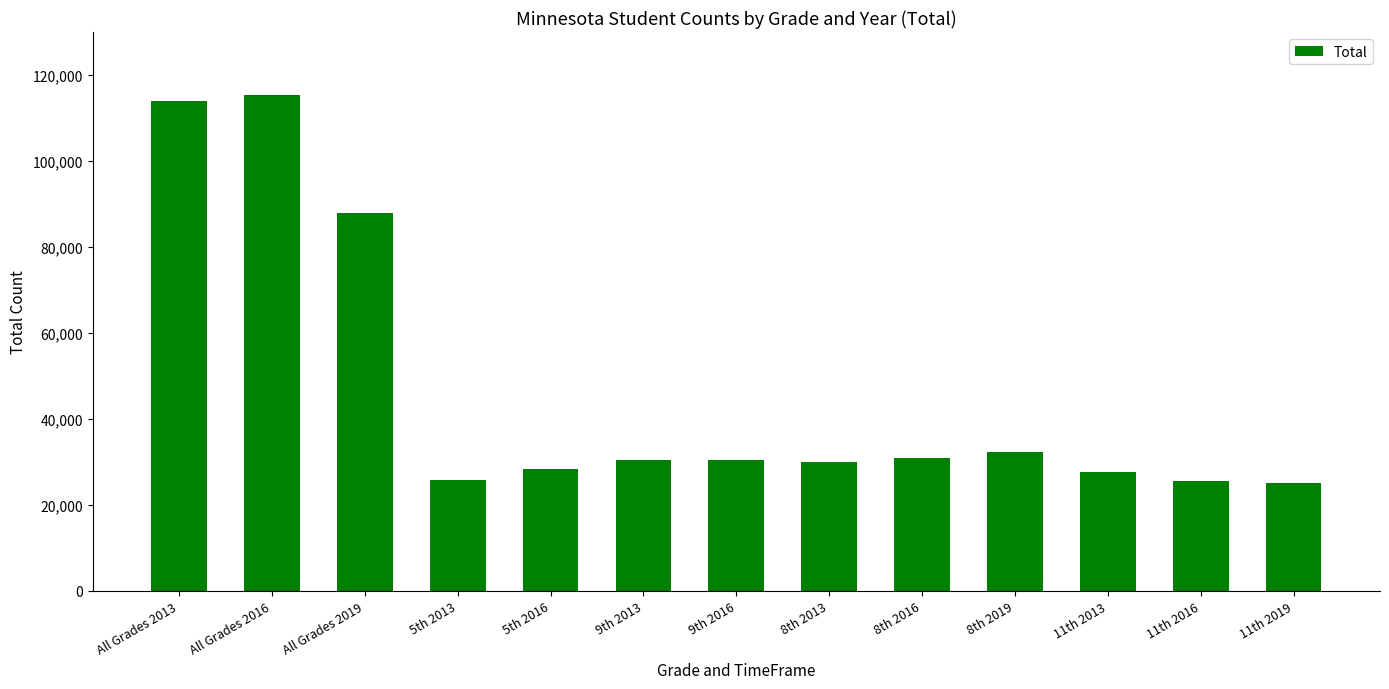

What is the label of the 8th bar from the right?

9th 2013